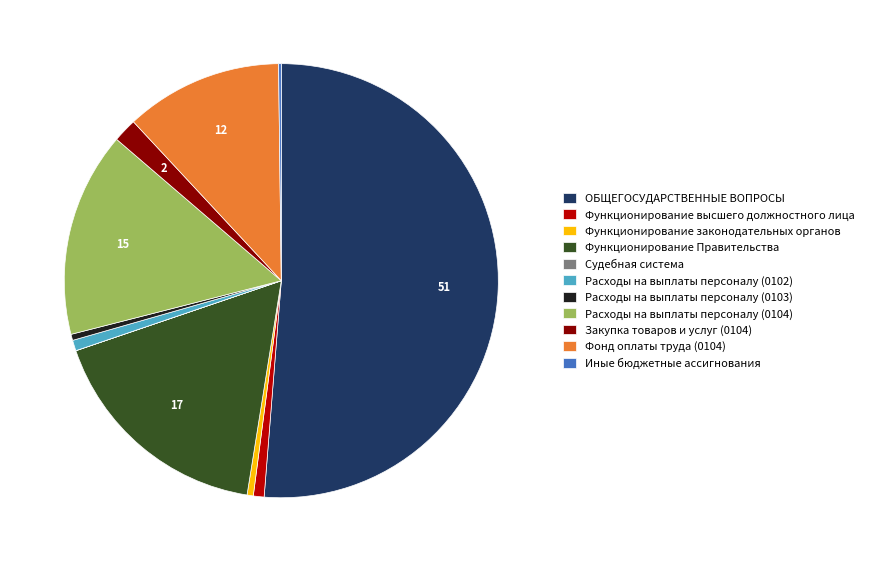

Which slice represents more than half of the pie?

ОБЩЕГОСУДАРСТВЕННЫЕ ВОПРОСЫ